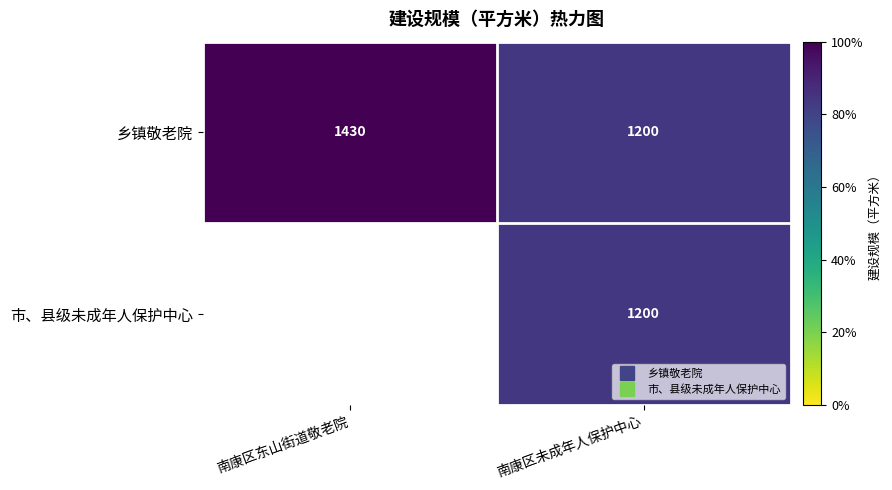

How many data points does each series have?

2